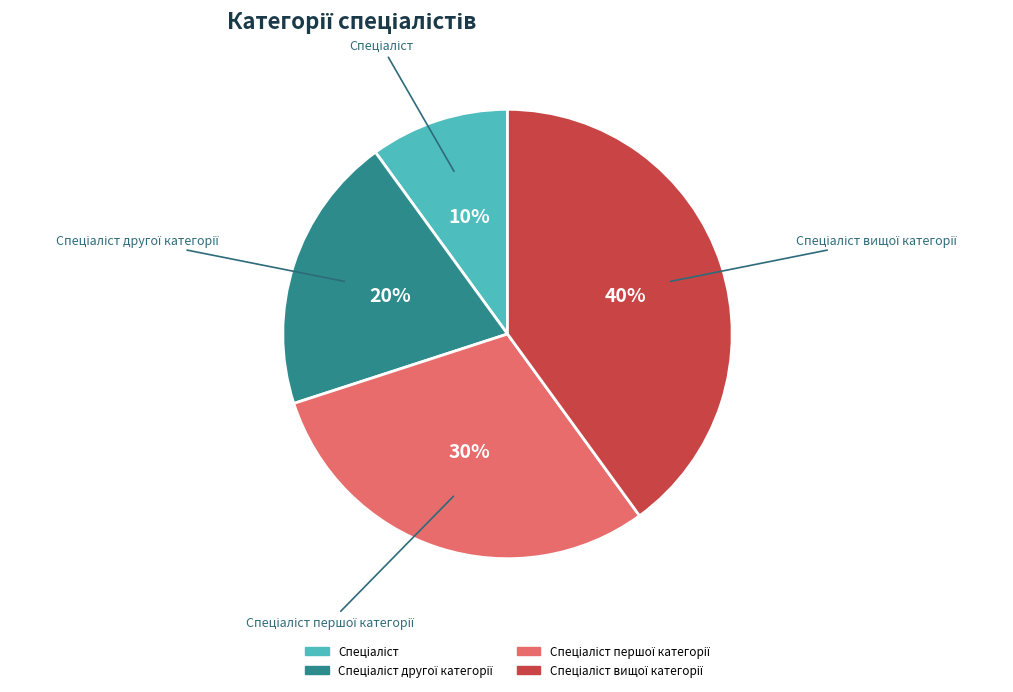

To the nearest percent, what is the difference between the largest and smallest slice percentages?

30%